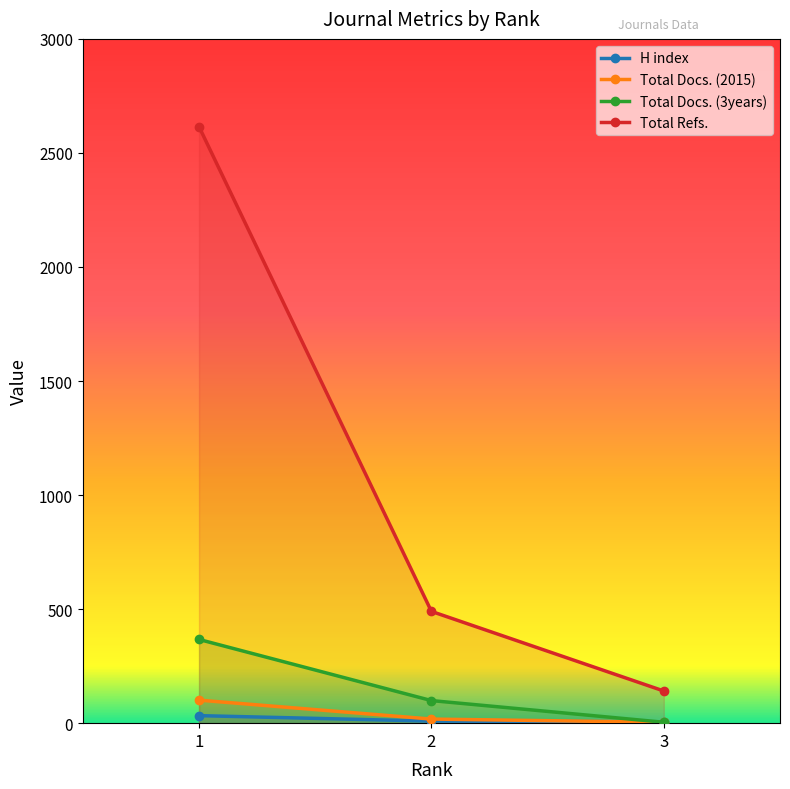

Which category has the lowest value in the H index series?

3